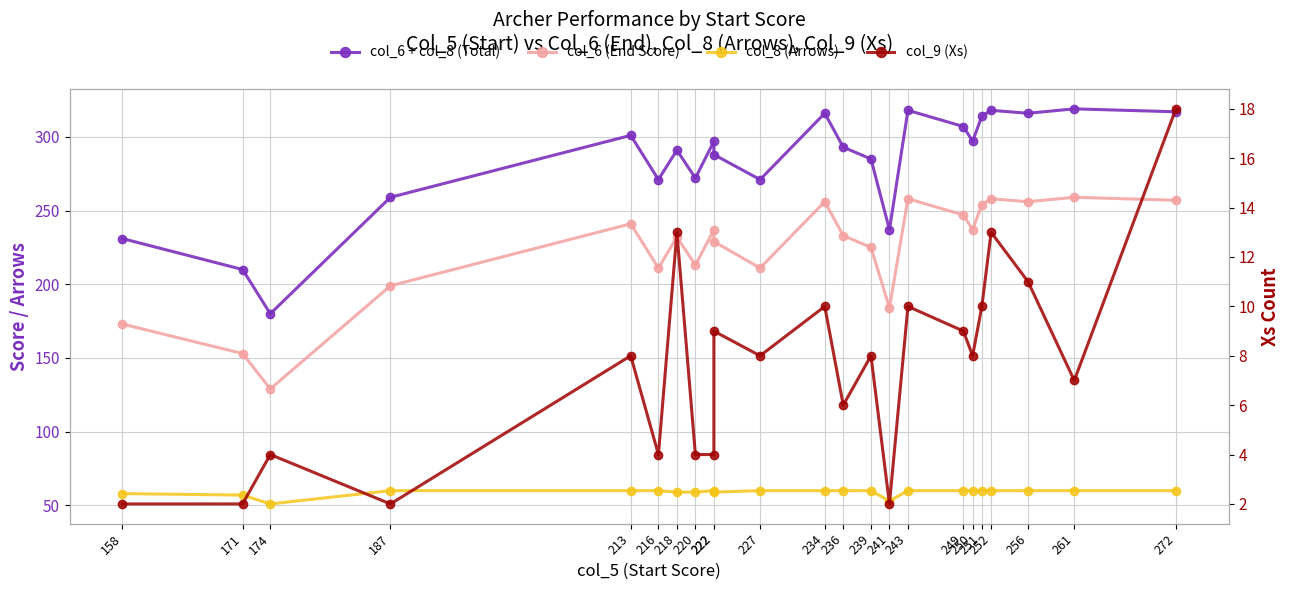

What is the sum of the col_8 (Arrows) values at 249 and 250?

120